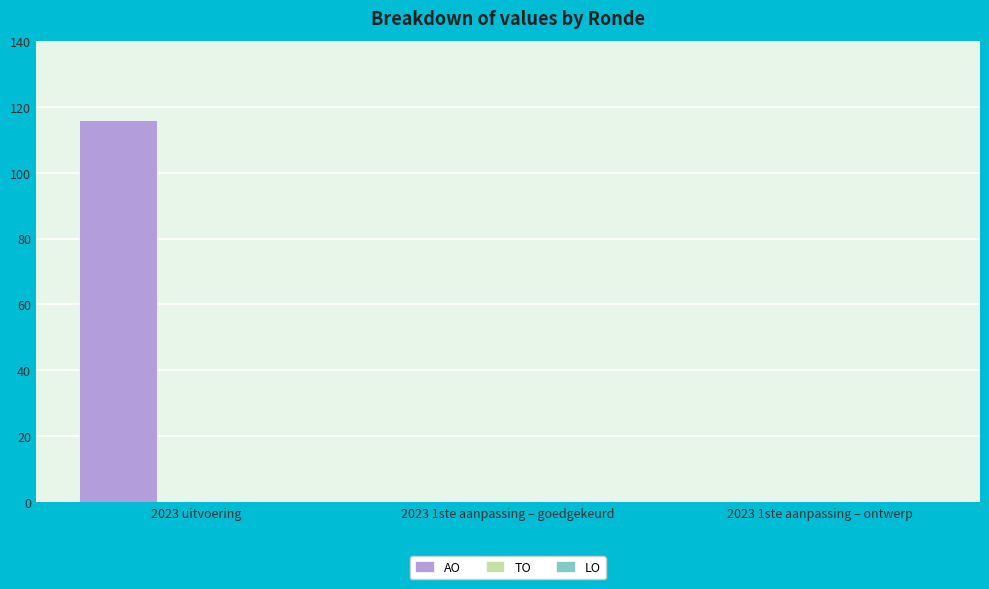

Are the bars horizontal?

No